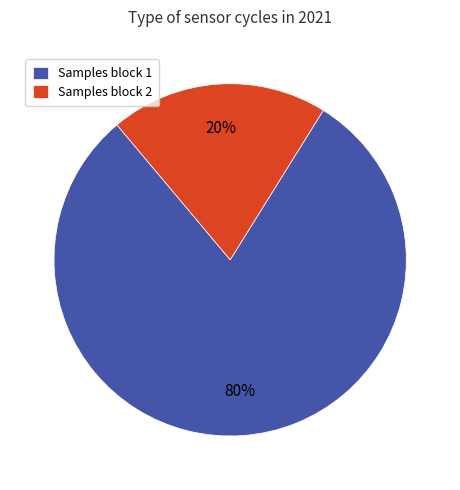

Do Samples block 1 and Samples block 2 together represent more than half of the pie?

Yes